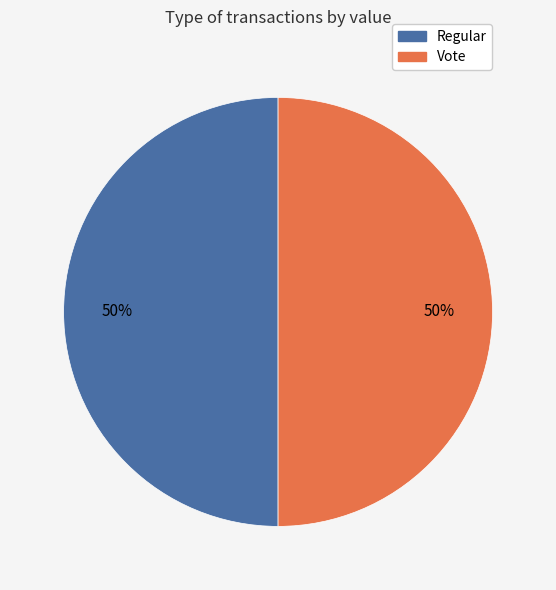

To the nearest percent, what is the combined percentage of Vote and Regular?

100%